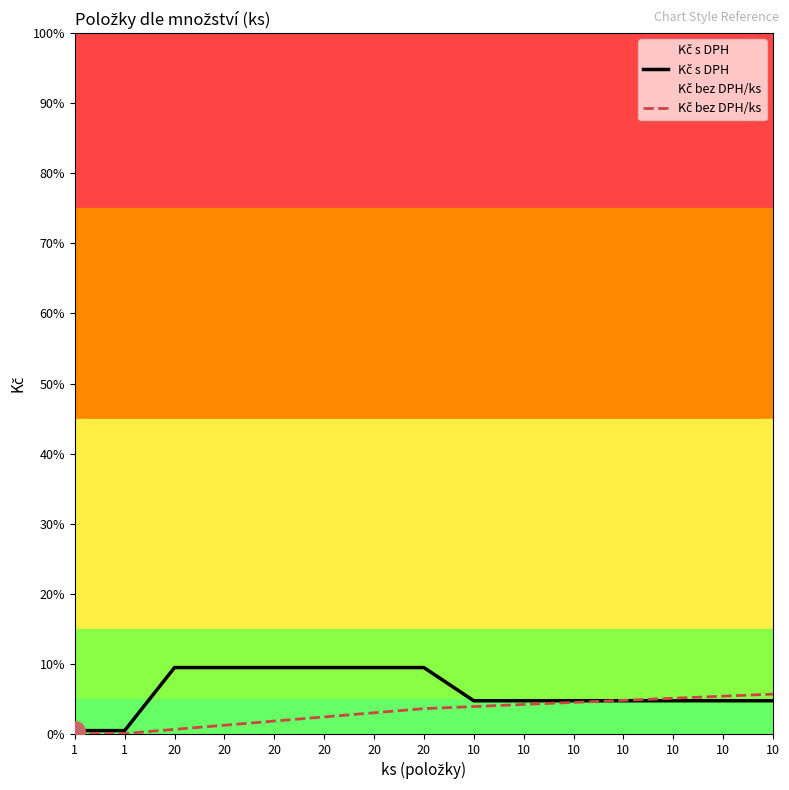

At which label does Kč s DPH reach its minimum?

1